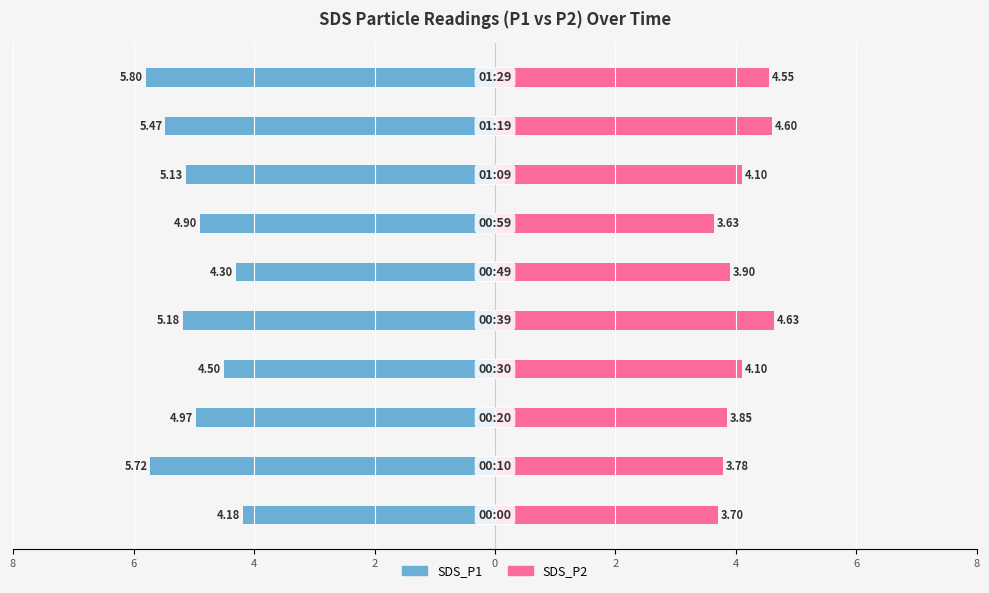

What is the value of the SDS_P1 bar at the 2nd from the left?

-5.7